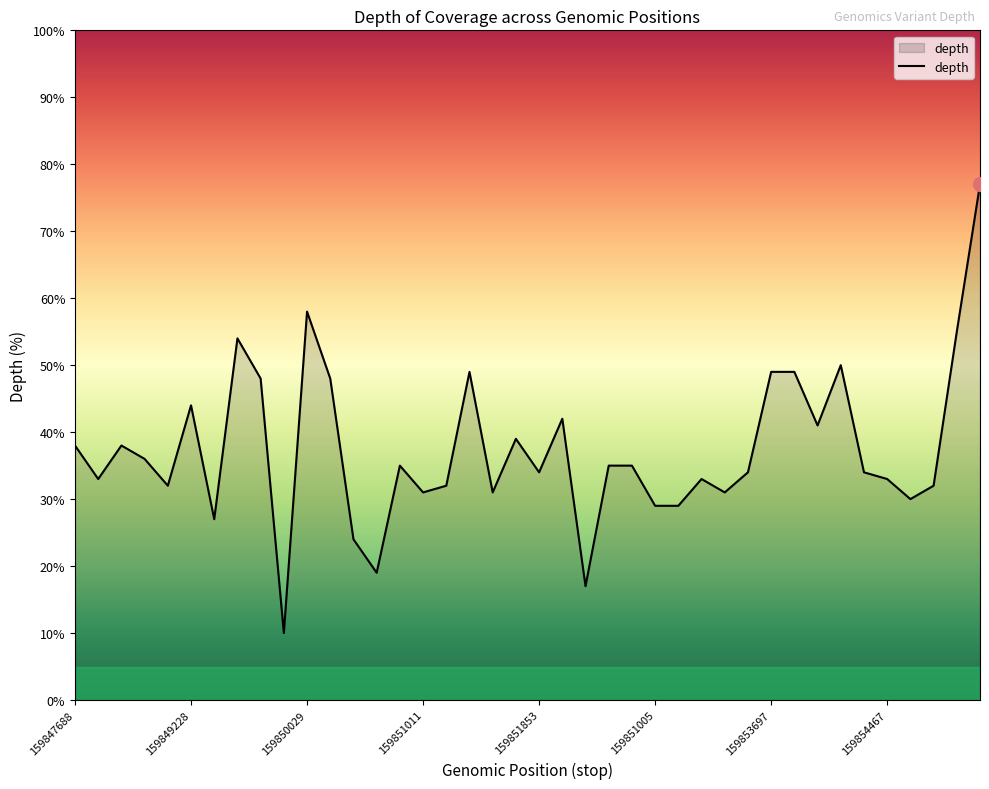

What is the difference between the maximum and minimum values?

67.0